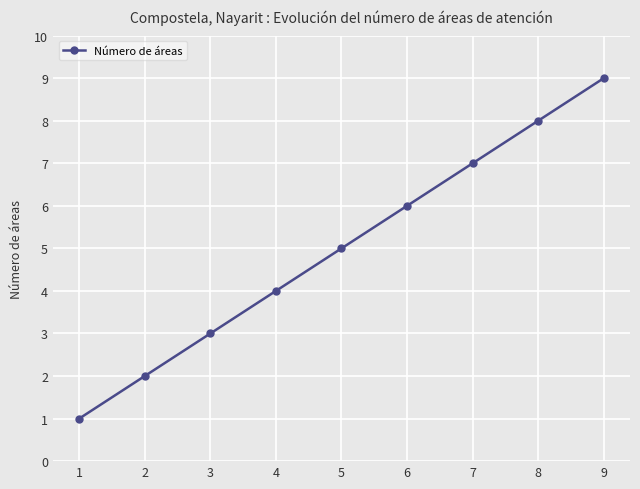

Rank the categories by value from lowest to highest.

1, 2, 3, 4, 5, 6, 7, 8, 9